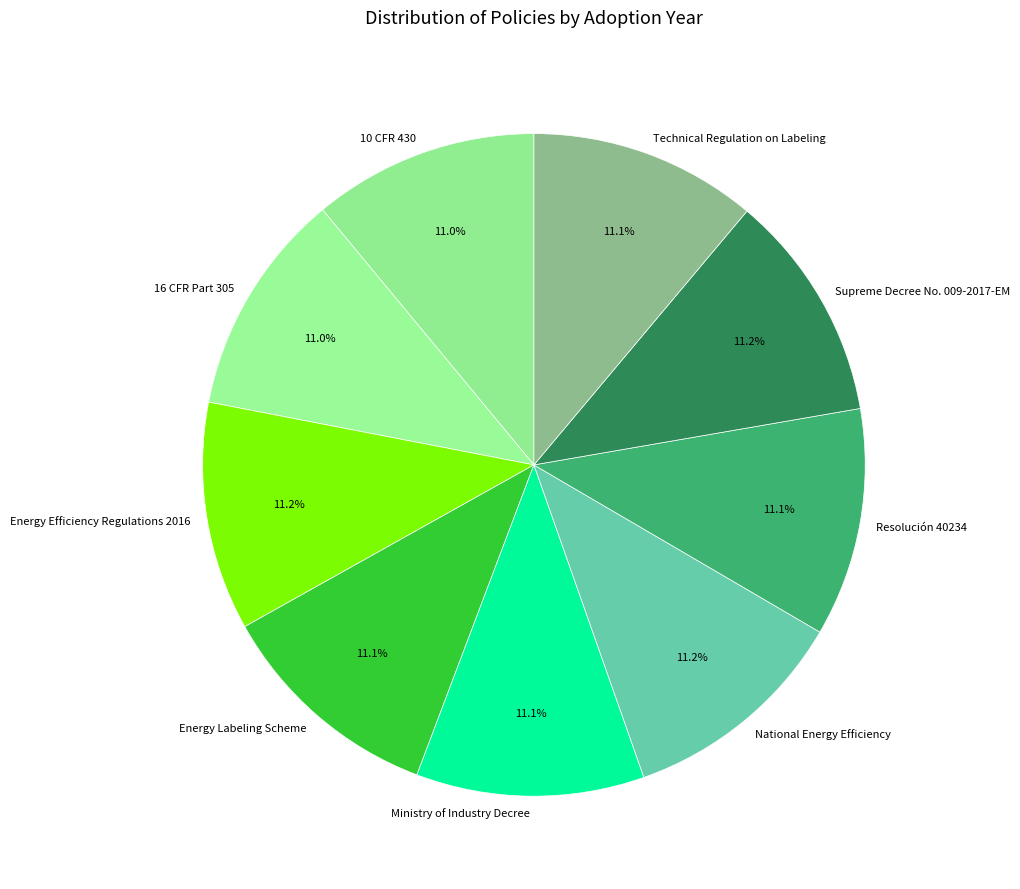

Approximately how many times larger is the value at Technical Regulation on Labeling compared to Ministry of Industry Decree?

1.0